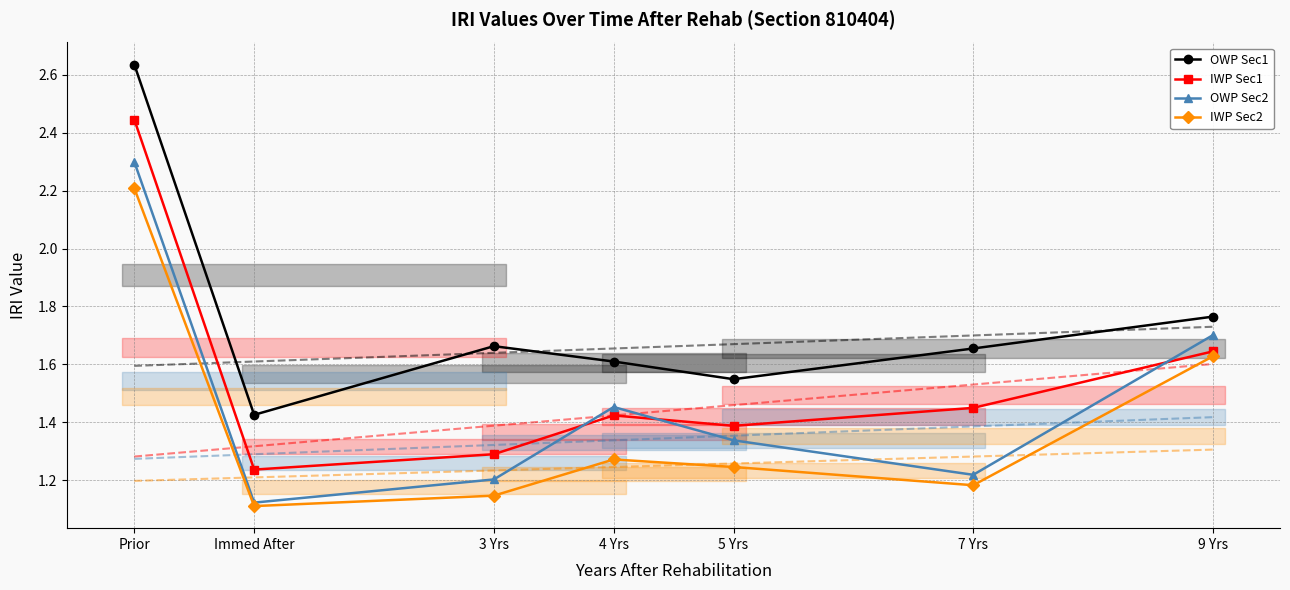

Which series has the widest spread of values?

OWP Sec1